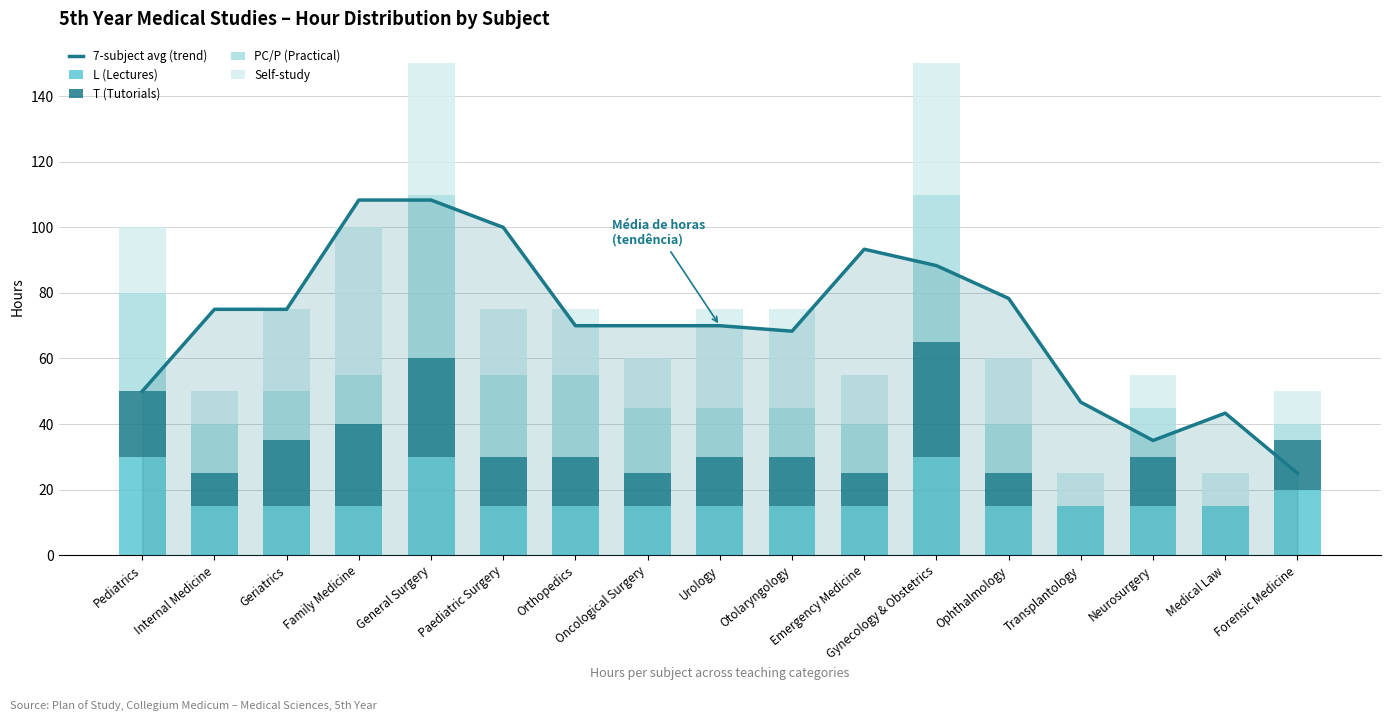

Count the number of categories in the chart.

17